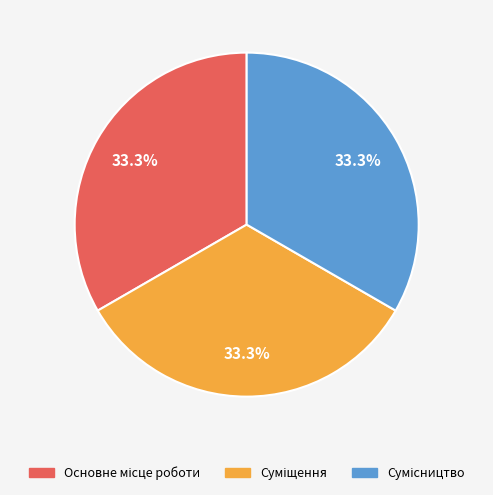

Is there a majority slice in this chart?

No